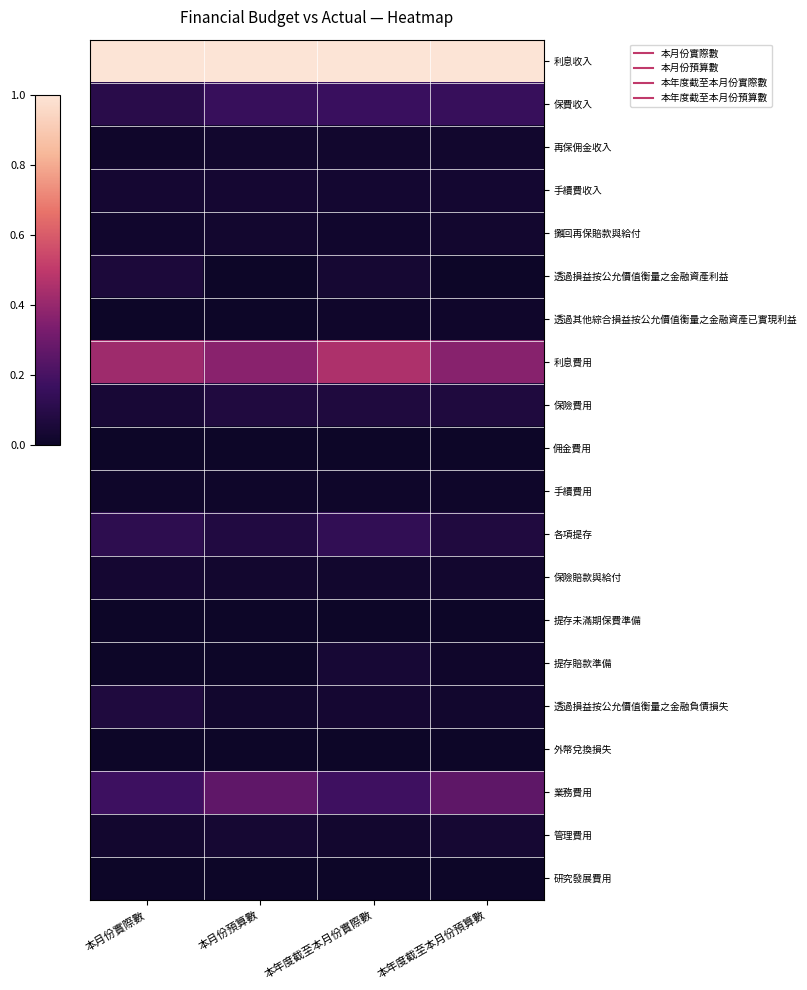

Which series has the largest total across all categories?

利息收入